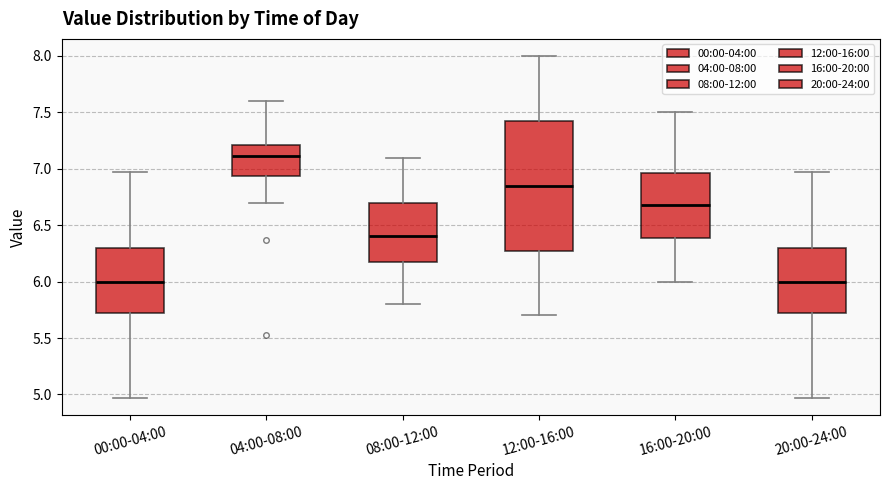

Comparing the boxes themselves (not the whiskers), which one is the tallest?

12:00-16:00